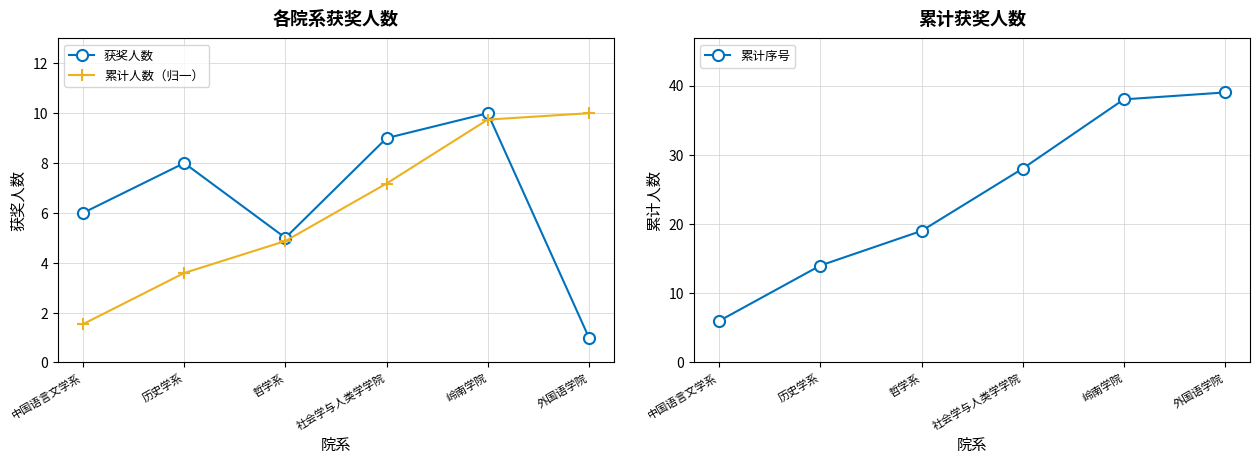

Does the chart have visible grid lines?

Yes